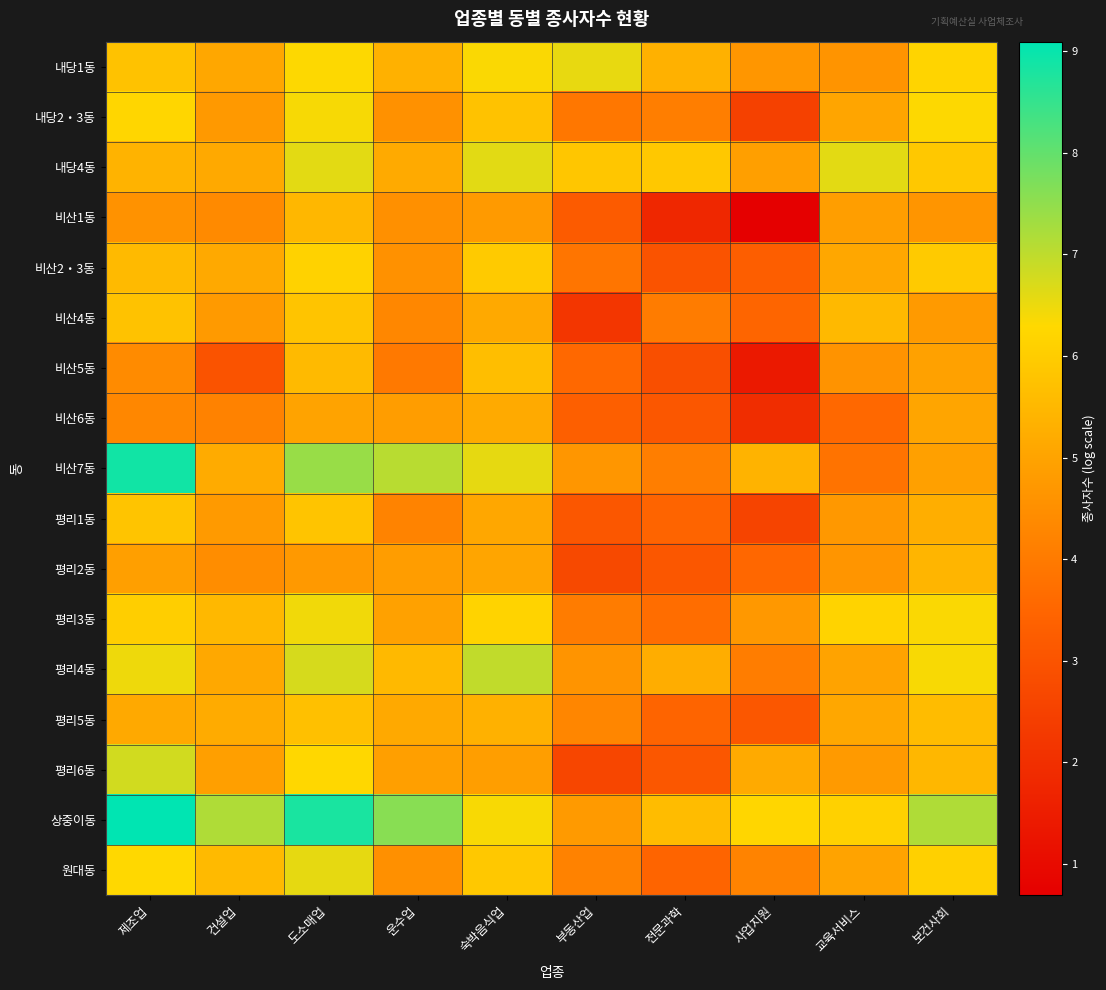

Reading left to right, what are all the values shown in this chart?

내당1동: 제조업=5.8	건설업=5.1	도소매업=6.3	운수업=5.3	숙박음식업=6.4	부동산업=6.5	전문과학=5.4	사업지원=4.7	교육서비스=4.6	보건사회=6.2
내당2‧3동: 제조업=6.2	건설업=4.8	도소매업=6.4	운수업=4.6	숙박음식업=5.7	부동산업=3.9	전문과학=4.1	사업지원=2.5	교육서비스=5.1	보건사회=6.3
내당4동: 제조업=5.4	건설업=5.1	도소매업=6.6	운수업=5.2	숙박음식업=6.6	부동산업=5.8	전문과학=5.9	사업지원=4.9	교육서비스=6.6	보건사회=5.9
비산1동: 제조업=4.6	건설업=4.4	도소매업=5.5	운수업=4.5	숙박음식업=4.8	부동산업=3.2	전문과학=1.8	사업지원=0.7	교육서비스=4.9	보건사회=4.7
비산2‧3동: 제조업=5.6	건설업=5.1	도소매업=6.1	운수업=4.6	숙박음식업=5.9	부동산업=3.9	전문과학=3.0	사업지원=3.3	교육서비스=5.1	보건사회=5.9
비산4동: 제조업=5.7	건설업=4.8	도소매업=5.8	운수업=4.3	숙박음식업=5.1	부동산업=2.2	전문과학=4.0	사업지원=3.5	교육서비스=5.5	보건사회=4.8
비산5동: 제조업=4.4	건설업=3.0	도소매업=5.6	운수업=4.0	숙박음식업=5.7	부동산업=3.6	전문과학=2.9	사업지원=1.4	교육서비스=4.6	보건사회=4.9
비산6동: 제조업=4.3	건설업=4.2	도소매업=5.0	운수업=4.8	숙박음식업=5.2	부동산업=3.3	전문과학=3.1	사업지원=1.9	교육서비스=3.6	보건사회=5.0
비산7동: 제조업=8.9	건설업=5.2	도소매업=7.4	운수업=7.1	숙박음식업=6.6	부동산업=4.7	전문과학=4.1	사업지원=5.4	교육서비스=3.8	보건사회=4.9
평리1동: 제조업=5.8	건설업=4.8	도소매업=5.8	운수업=4.2	숙박음식업=5.1	부동산업=3.1	전문과학=3.4	사업지원=2.6	교육서비스=4.7	보건사회=5.3
평리2동: 제조업=4.9	건설업=4.5	도소매업=4.8	운수업=4.8	숙박음식업=5.0	부동산업=2.7	전문과학=3.1	사업지원=3.5	교육서비스=4.7	보건사회=5.4
평리3동: 제조업=6.0	건설업=5.5	도소매업=6.4	운수업=4.9	숙박음식업=6.2	부동산업=4.0	전문과학=3.7	사업지원=4.7	교육서비스=6.2	보건사회=6.3
평리4동: 제조업=6.5	건설업=5.1	도소매업=6.7	운수업=5.5	숙박음식업=7.0	부동산업=4.6	전문과학=5.2	사업지원=4.1	교육서비스=5.0	보건사회=6.4
평리5동: 제조업=5.1	건설업=5.2	도소매업=5.7	운수업=5.1	숙박음식업=5.3	부동산업=4.3	전문과학=3.4	사업지원=3.1	교육서비스=5.1	보건사회=5.6
평리6동: 제조업=6.8	건설업=4.9	도소매업=6.3	운수업=4.9	숙박음식업=4.9	부동산업=2.6	전문과학=3.1	사업지원=5.2	교육서비스=4.8	보건사회=5.5
상중이동: 제조업=9.1	건설업=7.2	도소매업=8.8	운수업=7.6	숙박음식업=6.4	부동산업=4.8	전문과학=5.6	사업지원=6.2	교육서비스=6.1	보건사회=7.2
원대동: 제조업=6.3	건설업=5.6	도소매업=6.6	운수업=4.5	숙박음식업=5.9	부동산업=4.2	전문과학=3.4	사업지원=4.2	교육서비스=5.0	보건사회=6.1